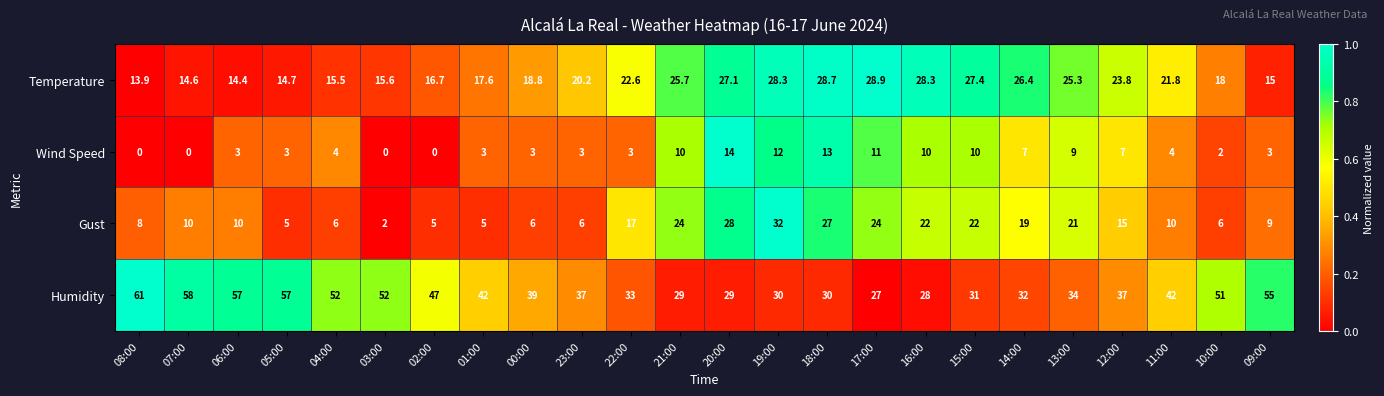

What is the lowest value of the Humidity series?

27.0